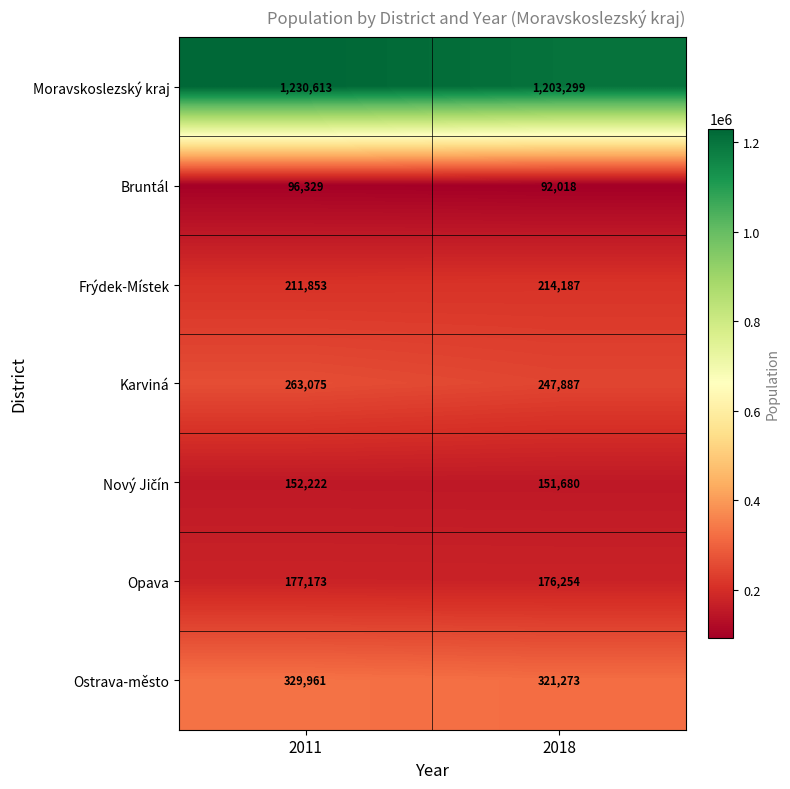

What is the sum of all Bruntál values?

188347